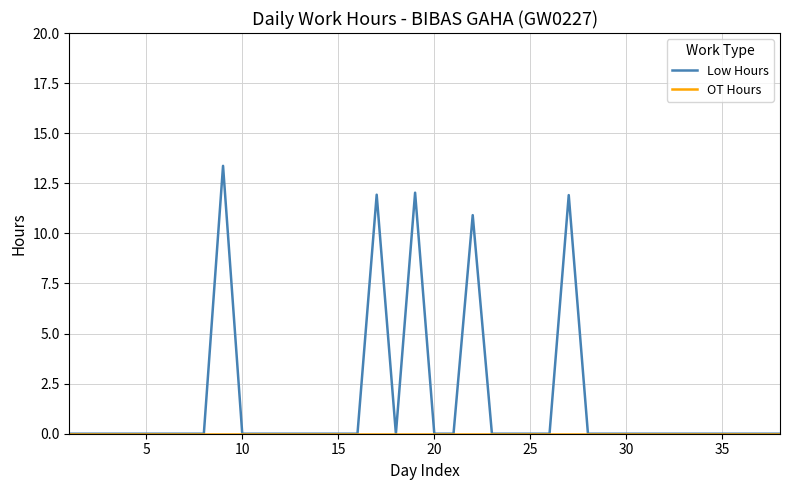

Which series has the widest spread of values?

Low Hours